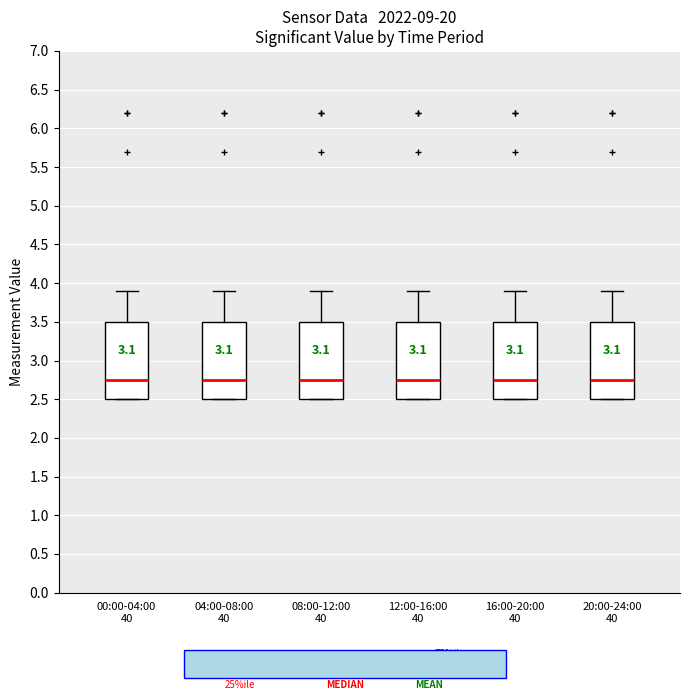

Where does the upper whisker of the box for 12:00-16:00 40 end on the y-axis? The values are not printed on the chart, so give them approximately, as read against the axis.

3.90